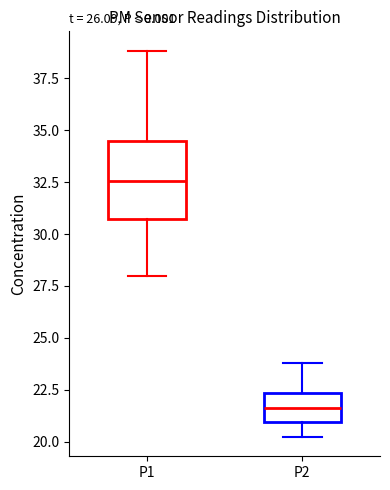

Reading left to right, transcribe this box plot: for each box, give where its median line is, the range the box spans, and where its two whiskers end, as read against the y-axis. The values are not printed on the chart, so give them approximately, as read against the axis.

P1: median 32.5, box 30.5 to 34.5, whiskers 28.0 to 39.0
P2: median 21.5, box 21.0 to 22.5, whiskers 20.0 to 24.0